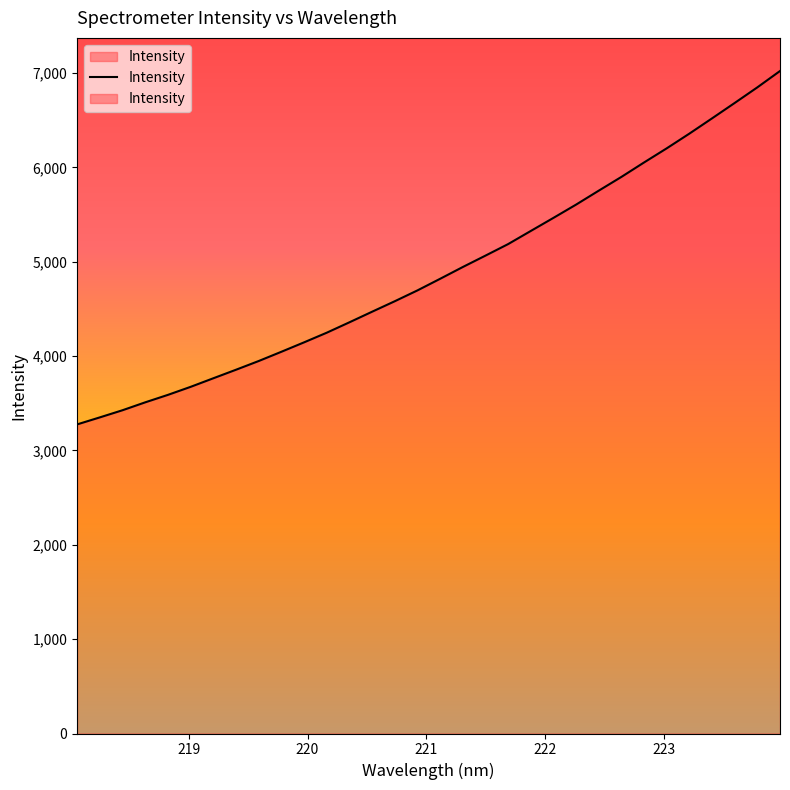

What is the difference between the maximum and minimum values?

3745.7